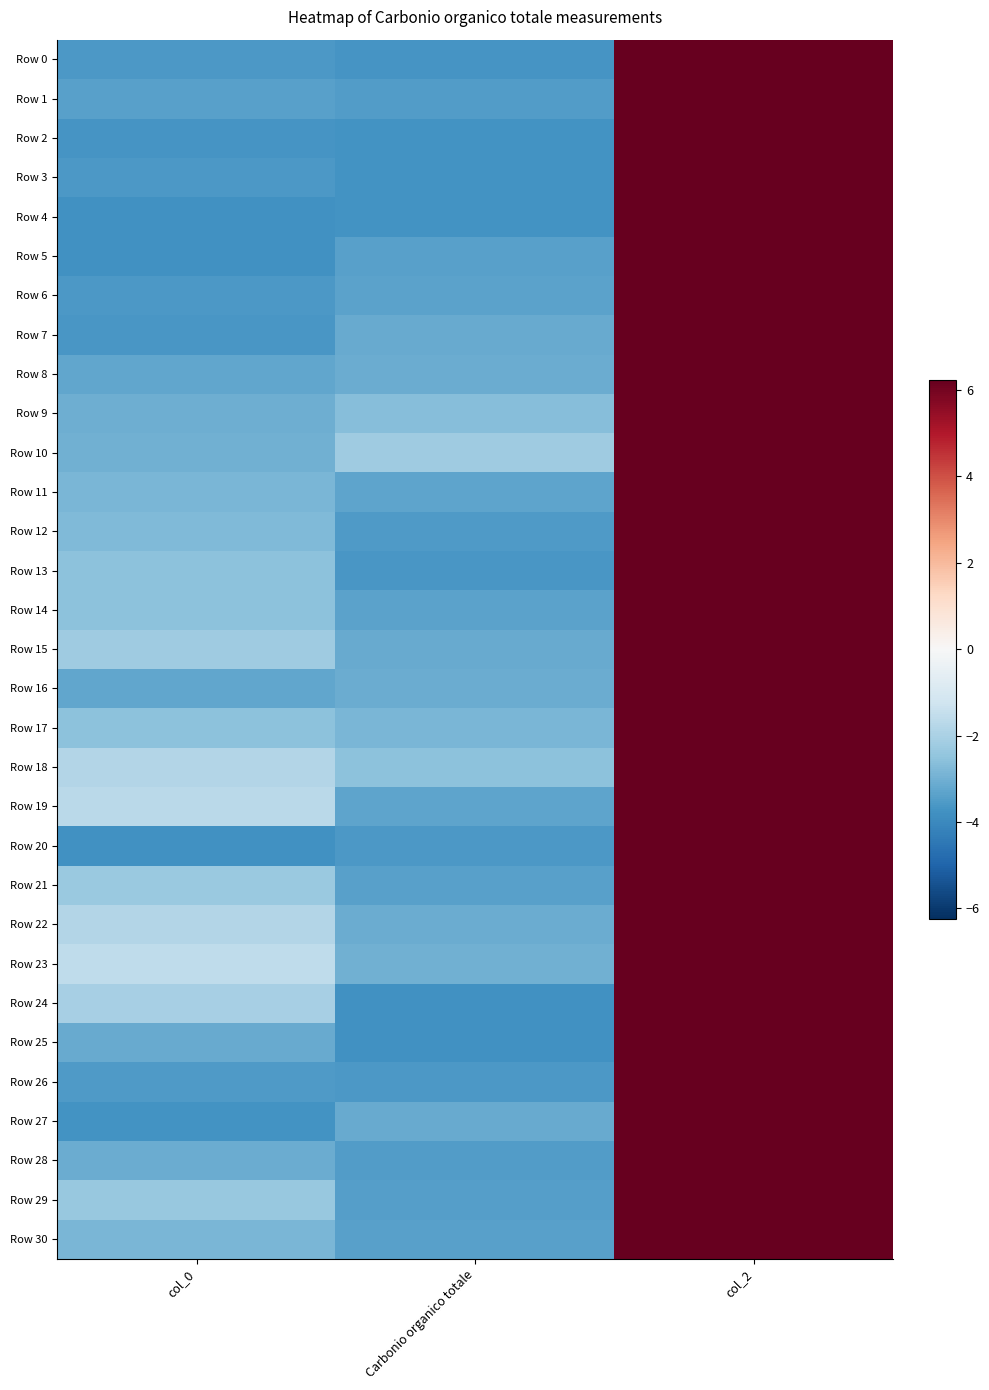

Reading right to left, extract all data points from this chart.

Row 0: col_2=6.2	Carbonio organico totale=-3.7	col_0=-3.6
Row 1: col_2=6.2	Carbonio organico totale=-3.5	col_0=-3.4
Row 2: col_2=6.2	Carbonio organico totale=-3.7	col_0=-3.7
Row 3: col_2=6.2	Carbonio organico totale=-3.7	col_0=-3.6
Row 4: col_2=6.2	Carbonio organico totale=-3.7	col_0=-3.8
Row 5: col_2=6.2	Carbonio organico totale=-3.4	col_0=-3.8
Row 6: col_2=6.2	Carbonio organico totale=-3.4	col_0=-3.6
Row 7: col_2=6.2	Carbonio organico totale=-3.1	col_0=-3.6
Row 8: col_2=6.2	Carbonio organico totale=-3.1	col_0=-3.2
Row 9: col_2=6.2	Carbonio organico totale=-2.7	col_0=-3.1
Row 10: col_2=6.2	Carbonio organico totale=-2.2	col_0=-3.0
Row 11: col_2=6.2	Carbonio organico totale=-3.3	col_0=-2.8
Row 12: col_2=6.2	Carbonio organico totale=-3.5	col_0=-2.8
Row 13: col_2=6.2	Carbonio organico totale=-3.6	col_0=-2.5
Row 14: col_2=6.2	Carbonio organico totale=-3.4	col_0=-2.6
Row 15: col_2=6.2	Carbonio organico totale=-3.1	col_0=-2.2
Row 16: col_2=6.2	Carbonio organico totale=-3.1	col_0=-3.2
Row 17: col_2=6.2	Carbonio organico totale=-2.8	col_0=-2.6
Row 18: col_2=6.2	Carbonio organico totale=-2.6	col_0=-1.8
Row 19: col_2=6.2	Carbonio organico totale=-3.3	col_0=-1.7
Row 20: col_2=6.2	Carbonio organico totale=-3.6	col_0=-3.8
Row 21: col_2=6.2	Carbonio organico totale=-3.4	col_0=-2.3
Row 22: col_2=6.2	Carbonio organico totale=-3.1	col_0=-1.8
Row 23: col_2=6.2	Carbonio organico totale=-3.0	col_0=-1.6
Row 24: col_2=6.2	Carbonio organico totale=-3.8	col_0=-2.1
Row 25: col_2=6.2	Carbonio organico totale=-3.8	col_0=-3.2
Row 26: col_2=6.2	Carbonio organico totale=-3.6	col_0=-3.5
Row 27: col_2=6.2	Carbonio organico totale=-3.2	col_0=-3.7
Row 28: col_2=6.2	Carbonio organico totale=-3.5	col_0=-3.1
Row 29: col_2=6.2	Carbonio organico totale=-3.4	col_0=-2.4
Row 30: col_2=6.2	Carbonio organico totale=-3.4	col_0=-2.8